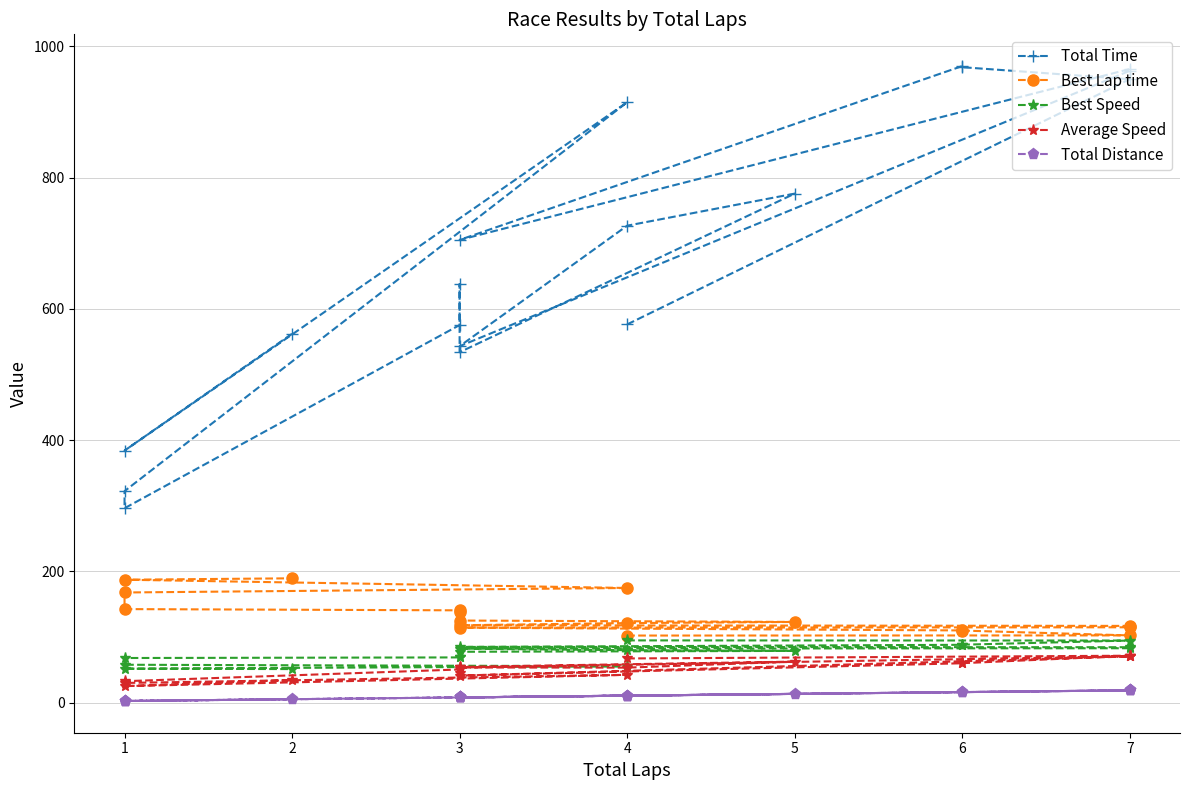

Does the chart display data point markers on the line(s)?

Yes